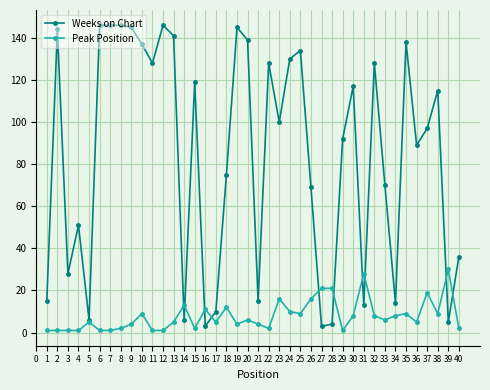

Which series has the largest total across all categories?

Weeks on Chart